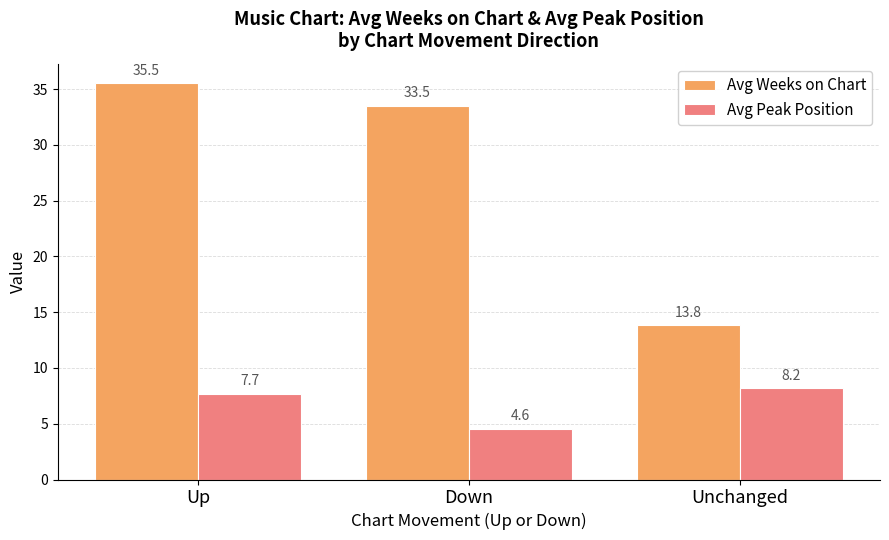

Reading left to right, extract all data points from this chart.

Avg Weeks on Chart: Up=35.5	Down=33.5	Unchanged=13.8
Avg Peak Position: Up=7.7	Down=4.6	Unchanged=8.2